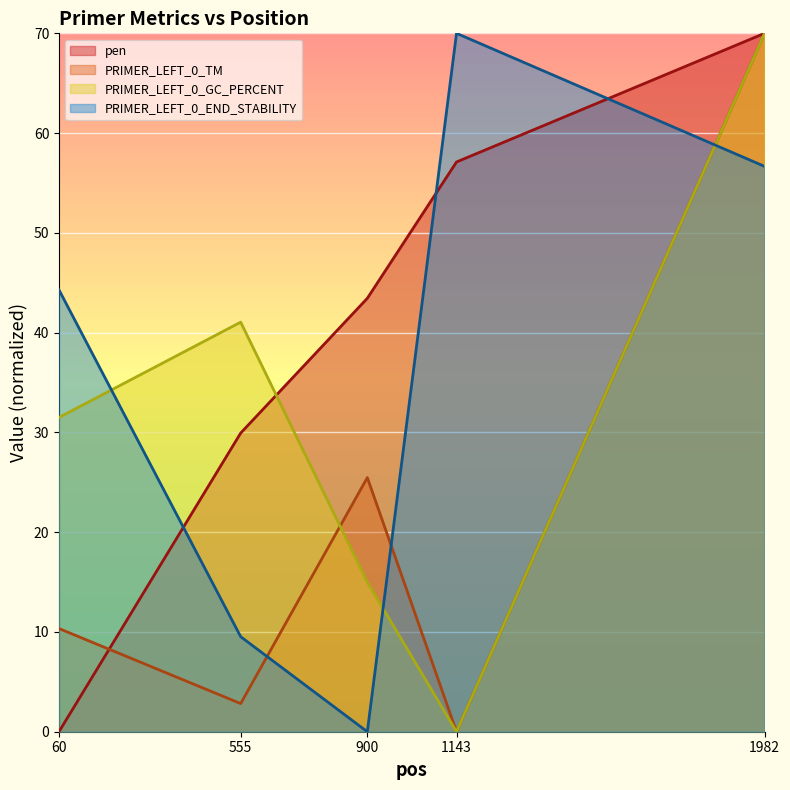

The PRIMER_LEFT_0_GC_PERCENT series shows 15.0 at 900. True or false?

True